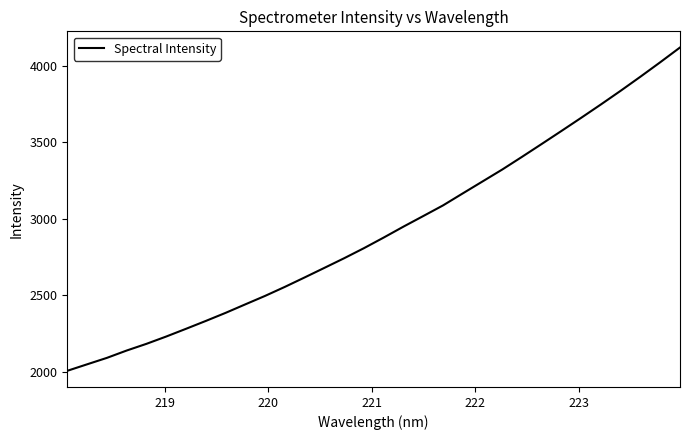

What is the difference between the maximum and minimum values?

2113.2